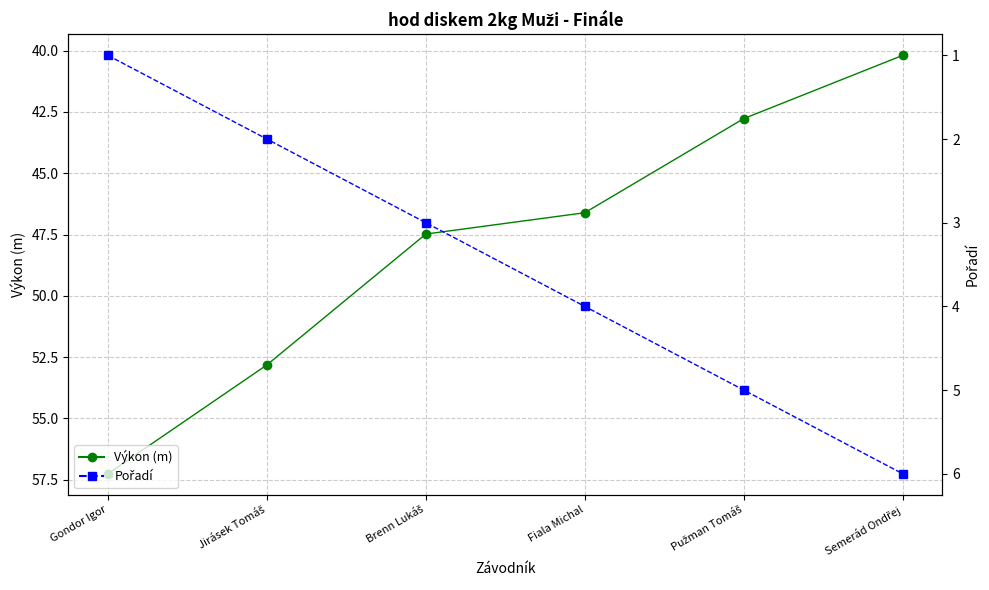

The Výkon series shows 32.1 at Gondor Igor. True or false?

False